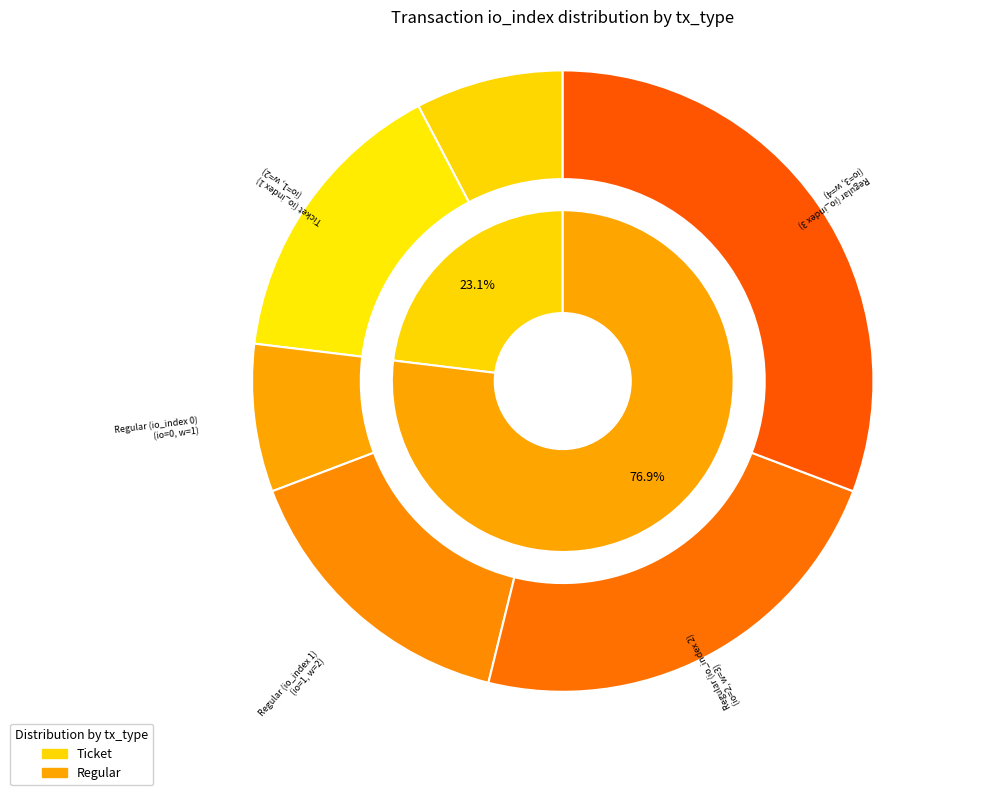

How many slices are in this pie chart?

6